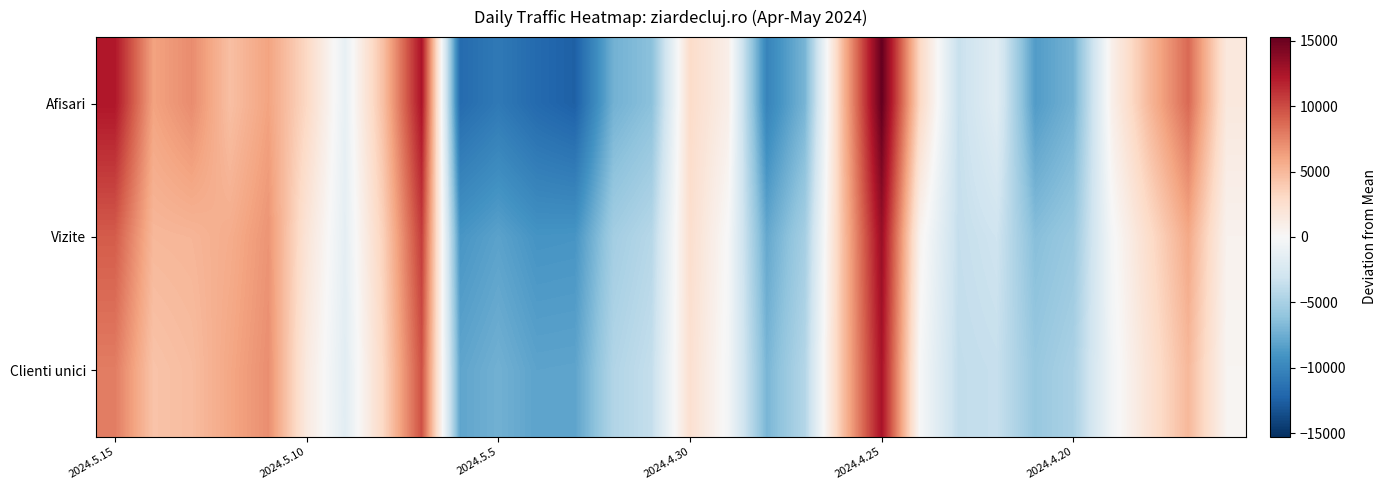

Rank the series by their maximum value, from lowest to highest.

Clienti unici, Vizite, Afisari